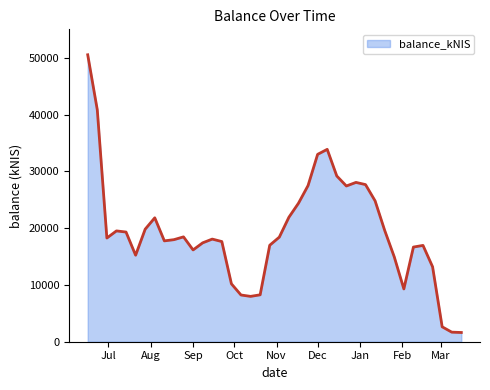

What is the difference between the second highest and second lowest values?

39146.5